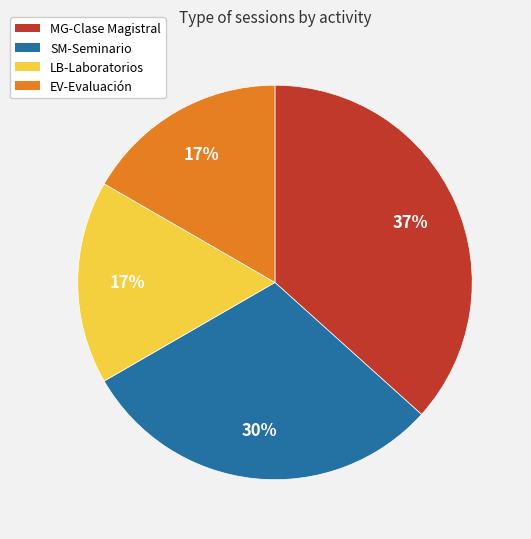

Is there a majority slice in this chart?

No